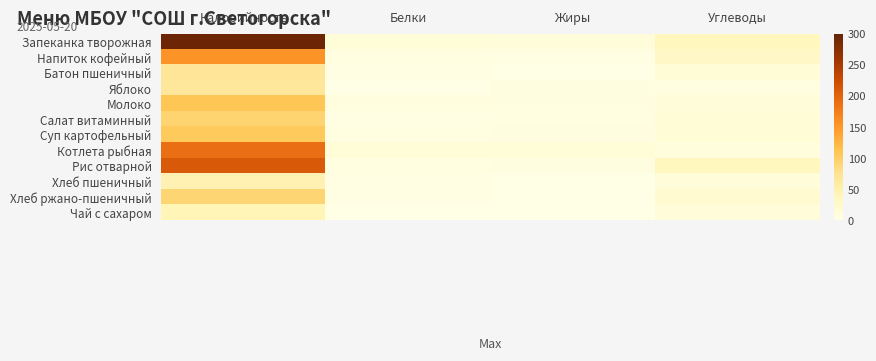

Reading left to right, transcribe all the data shown in this chart.

Запеканка творожная: Калорийность=295.0	Белки=12.0	Жиры=11.0	Углеводы=36.0
Напиток кофейный: Калорийность=155.0	Белки=3.6	Жиры=3.0	Углеводы=29.2
Батон пшеничный: Калорийность=70.0	Белки=2.4	Жиры=0.0	Углеводы=14.0
Яблоко: Калорийность=67.1	Белки=0.8	Жиры=5.5	Углеводы=4.3
Молоко: Калорийность=109.0	Белки=6.0	Жиры=5.0	Углеводы=10.0
Салат витаминный: Калорийность=93.0	Белки=1.6	Жиры=3.7	Углеводы=13.3
Суп картофельный: Калорийность=104.5	Белки=4.2	Жиры=5.0	Углеводы=13.7
Котлета рыбная: Калорийность=189.0	Белки=12.0	Жиры=12.0	Углеводы=9.0
Рис отварной: Калорийность=210.0	Белки=4.0	Жиры=5.0	Углеводы=37.0
Хлеб пшеничный: Калорийность=47.0	Белки=1.6	Жиры=0.2	Углеводы=9.7
Хлеб ржано-пшеничный: Калорийность=91.9	Белки=2.2	Жиры=0.4	Углеводы=20.0
Чай с сахаром: Калорийность=41.7	Белки=0.1	Жиры=0.0	Углеводы=10.2